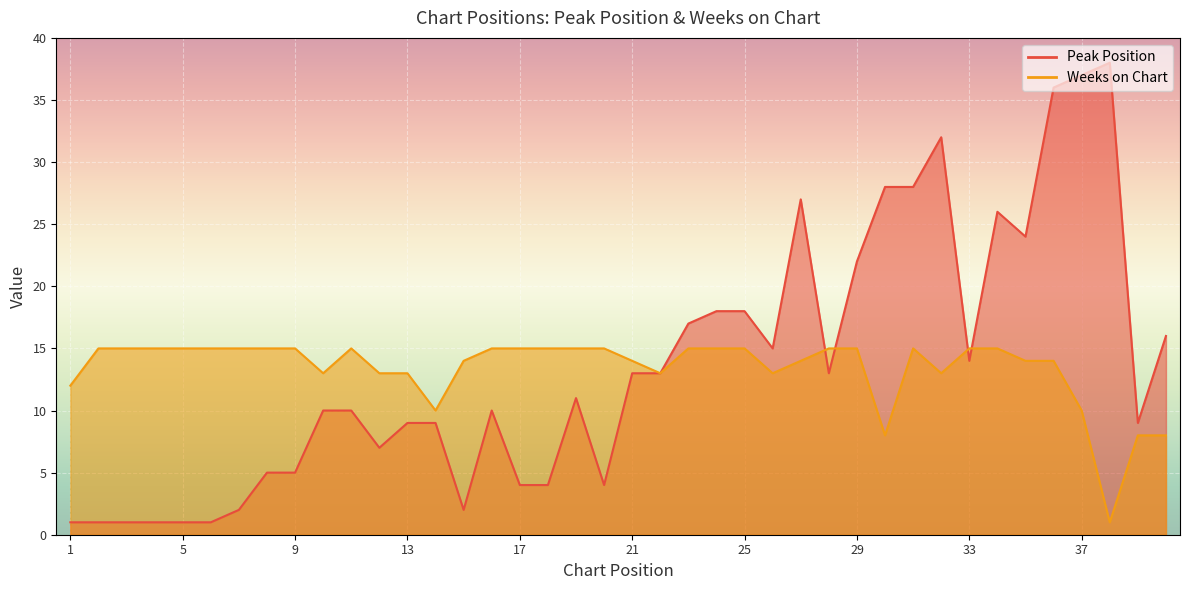

What is the sum of the Peak Position values at 3 and 35?

25